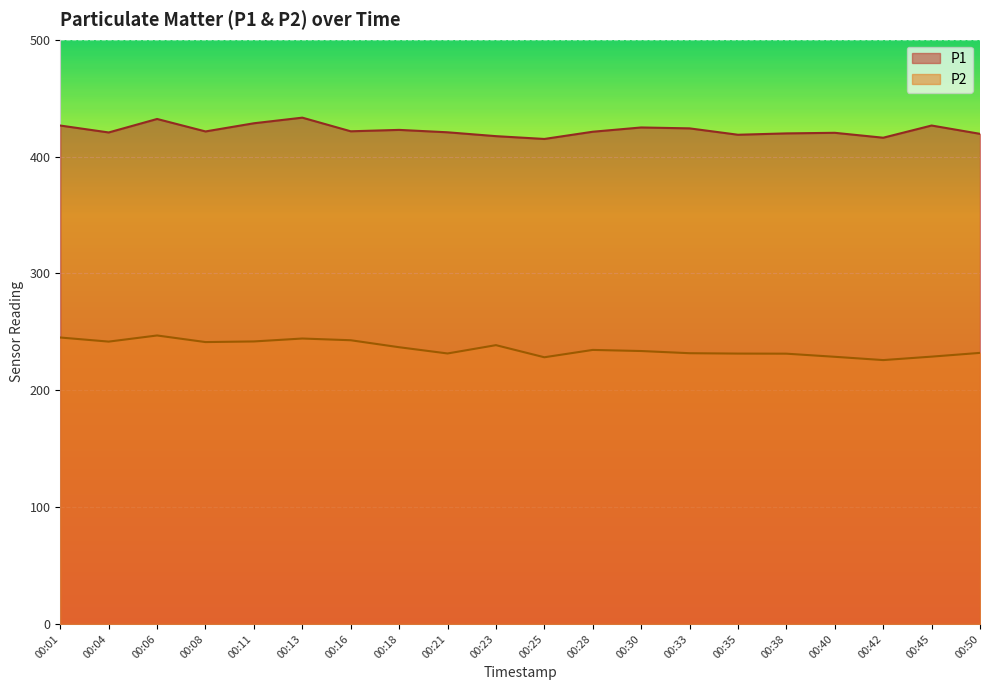

In P2, how many points are lower than both neighbors (excluding endpoints)?

5